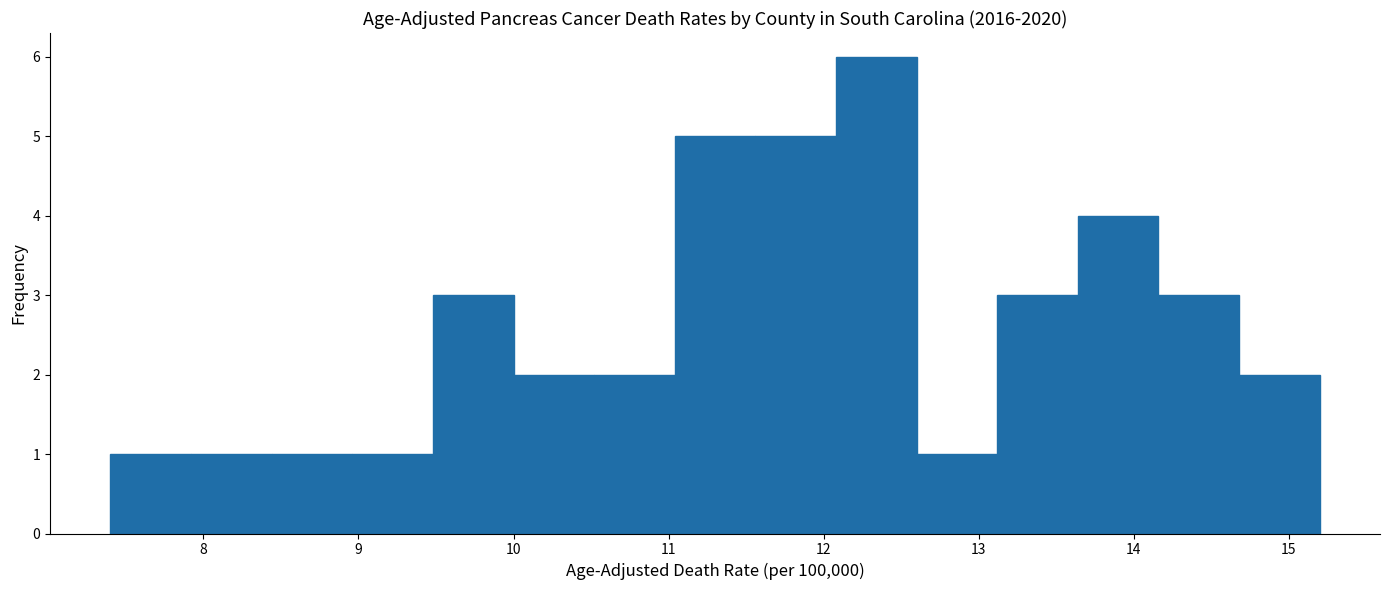

Reading left to right, transcribe this chart: for each bar, give the range it covers on the x-axis and its height. Neither the bar edges nor the heights are printed on the chart, so give them approximately, as read against the axes.

7.40 to 7.92: 1
7.92 to 8.44: 1
8.44 to 8.96: 1
8.96 to 9.48: 1
9.48 to 10.00: 3
10.00 to 10.52: 2
10.52 to 11.04: 2
11.04 to 11.56: 5
11.56 to 12.08: 5
12.08 to 12.60: 6
12.60 to 13.12: 1
13.12 to 13.64: 3
13.64 to 14.16: 4
14.16 to 14.68: 3
14.68 to 15.20: 2